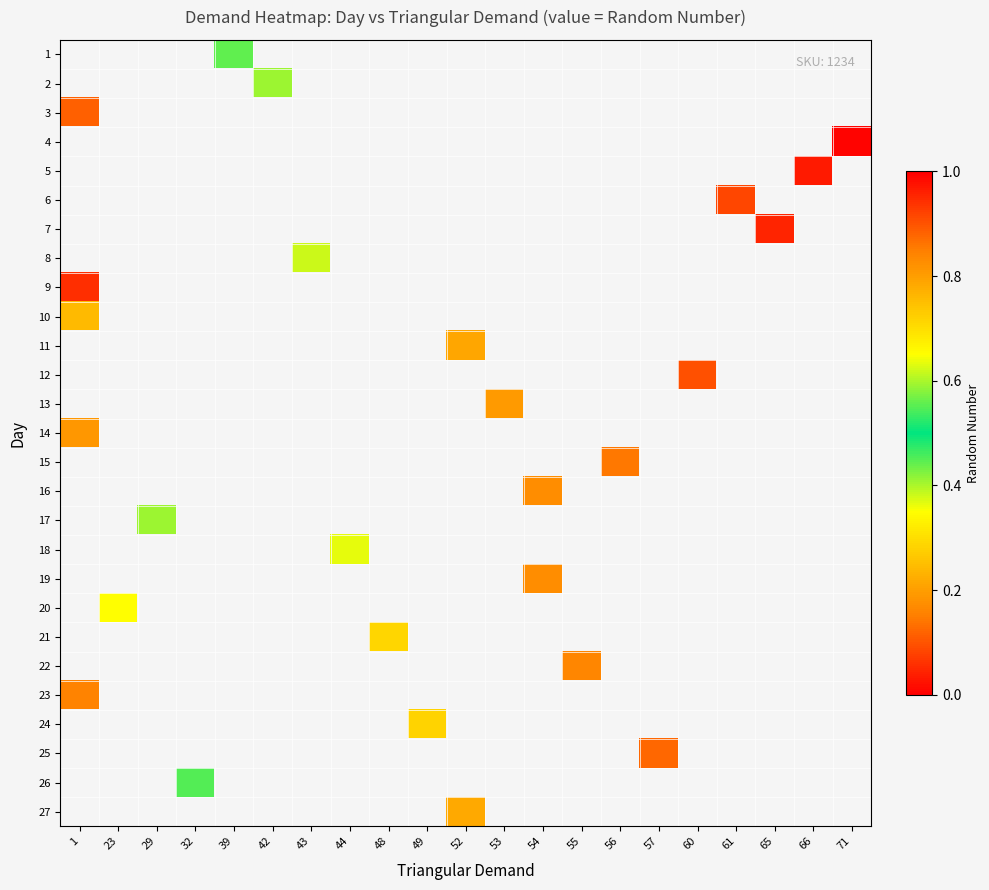

What is the smallest value displayed?

0.1